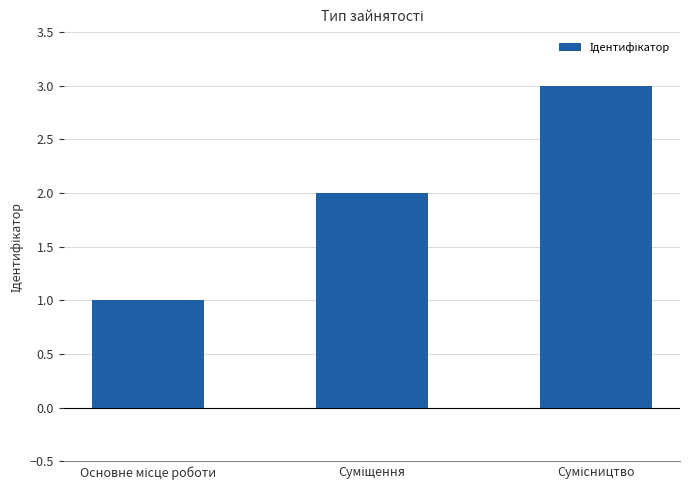

Count the values in the range 1 to 3.

3